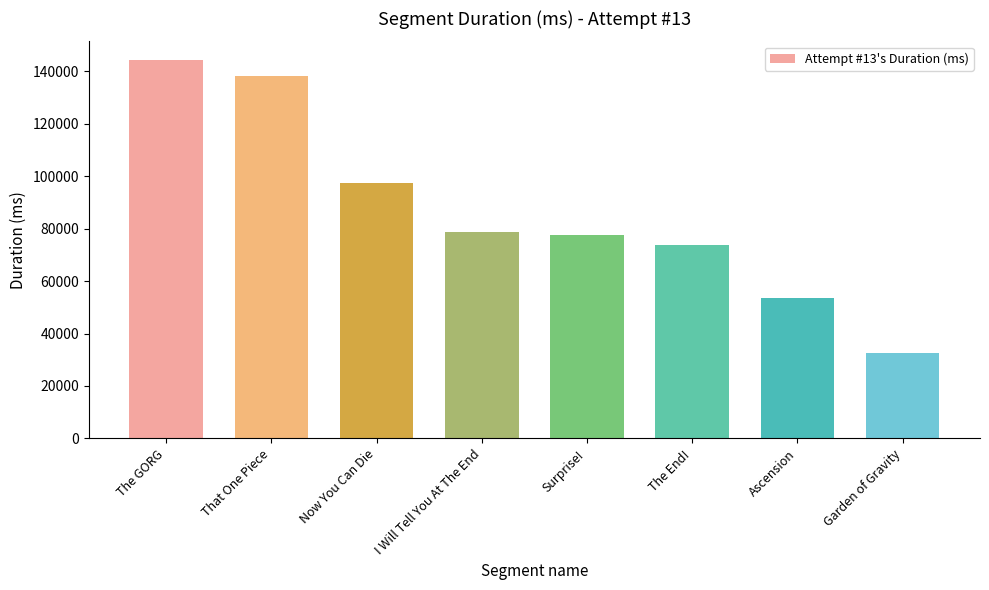

How many values are below 78901?

4